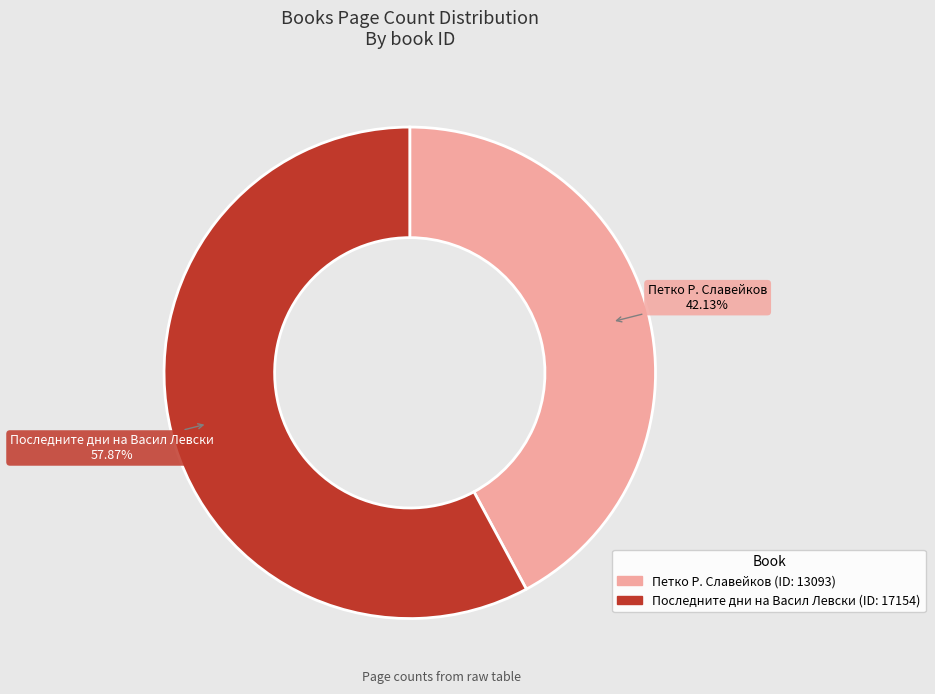

Is there a majority slice in this chart?

Yes